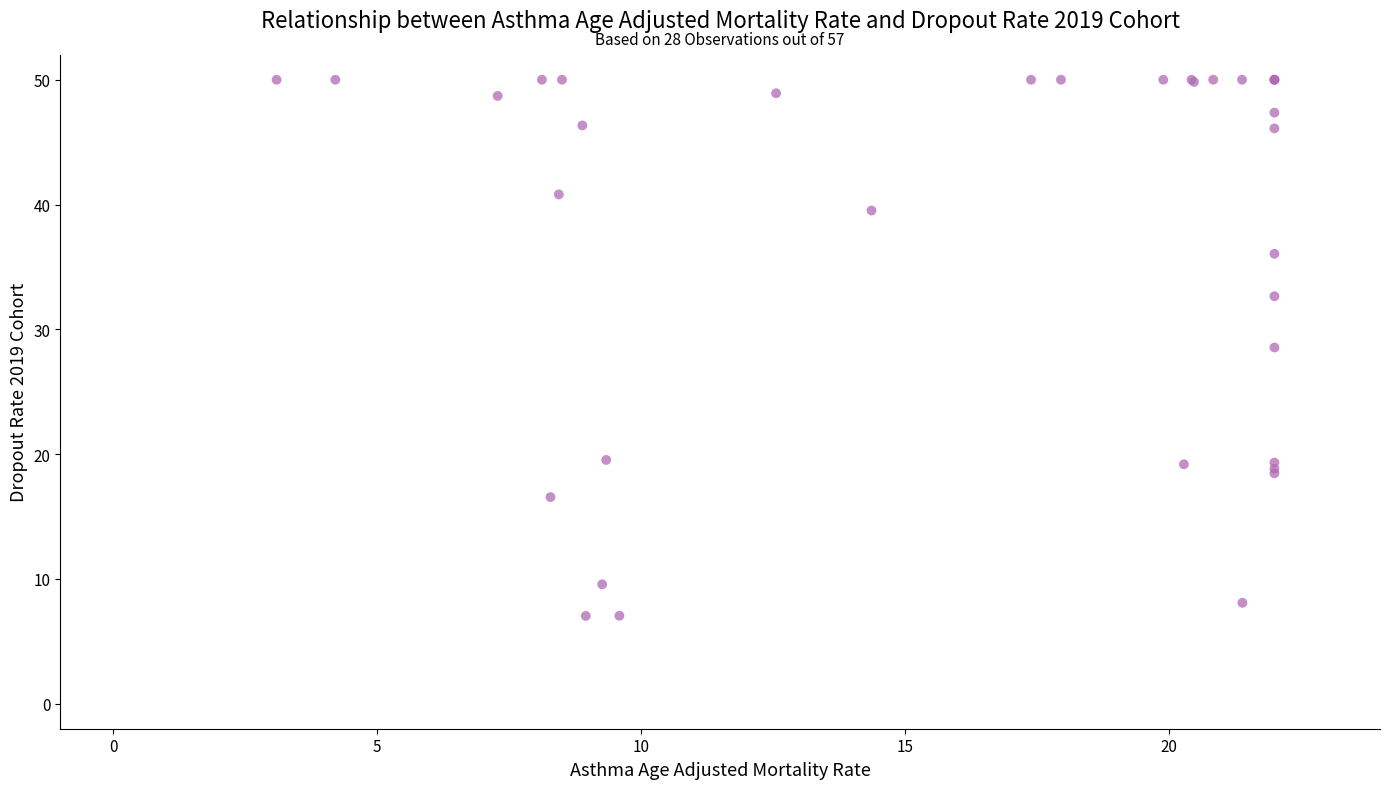

What Y value in the scatter plot is closest to 28?

28.5